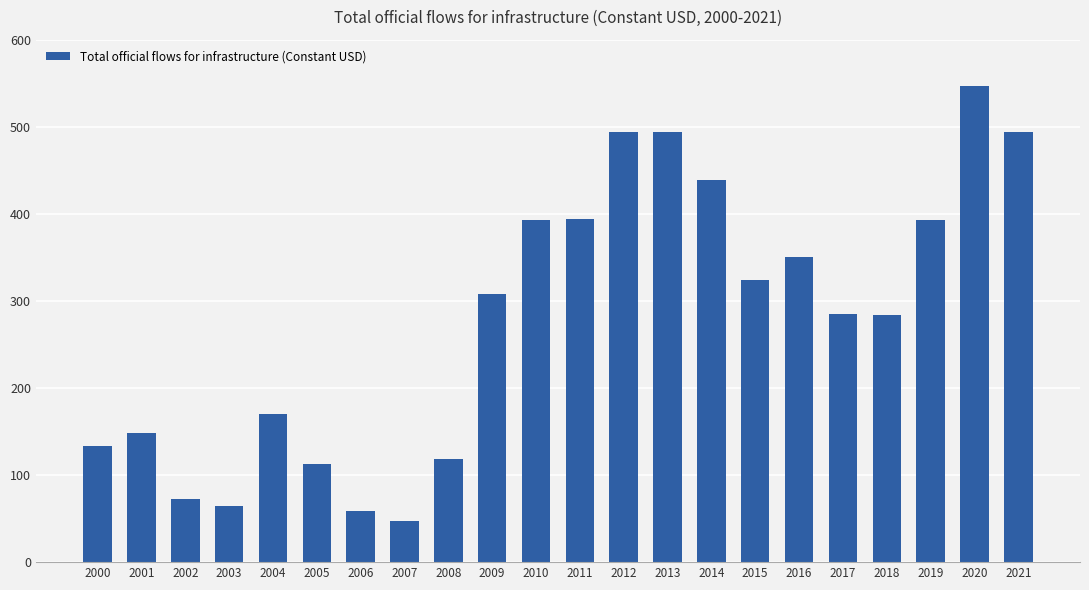

What is the value of the 11th bar from the left?

392.6